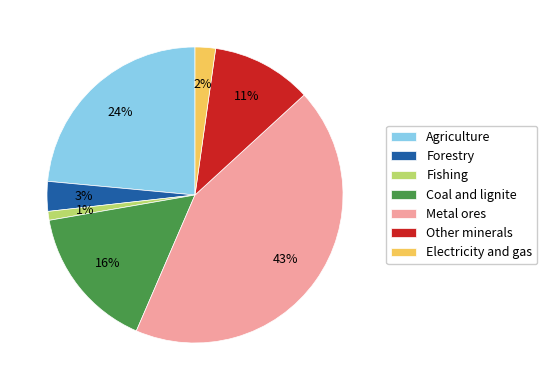

How many slices are in this pie chart?

7